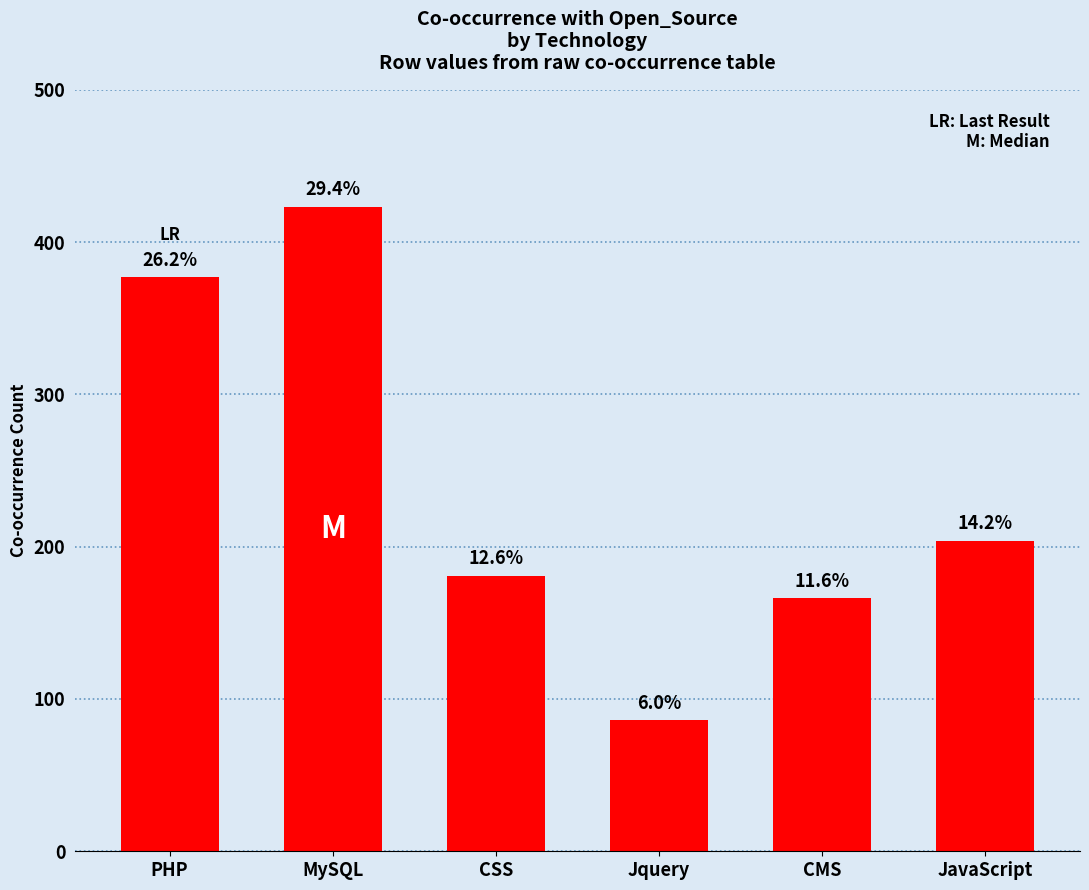

Reading right to left, what are all the values shown in this chart?

JavaScript=204	CMS=166	Jquery=86	CSS=181	MySQL=423	PHP=377